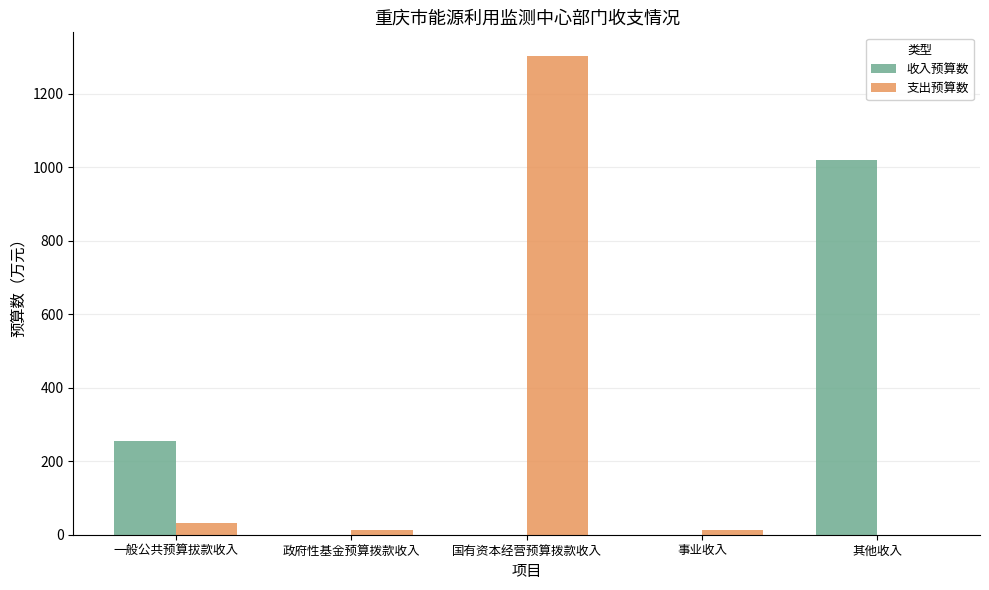

What is the sum of all 收入预算数 values?

1274.6